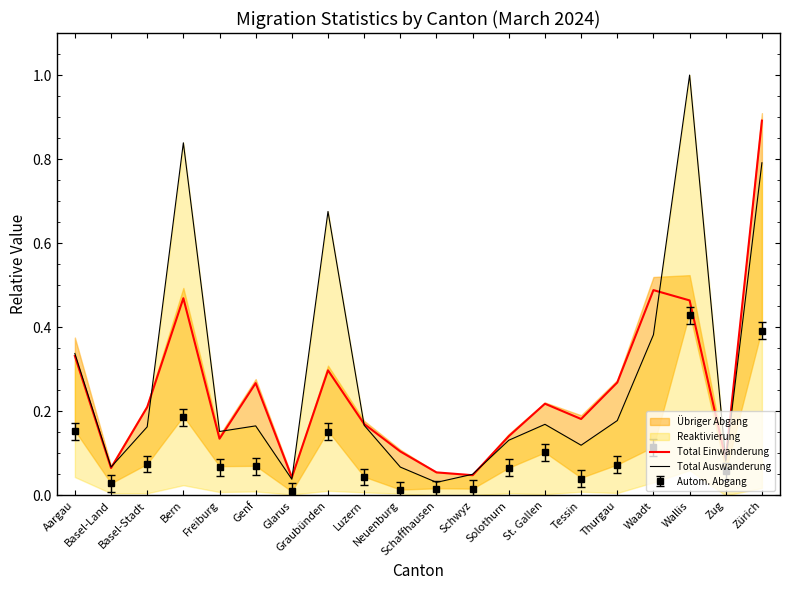

The Total Auswanderung series shows 1.0 at Wallis. True or false?

True